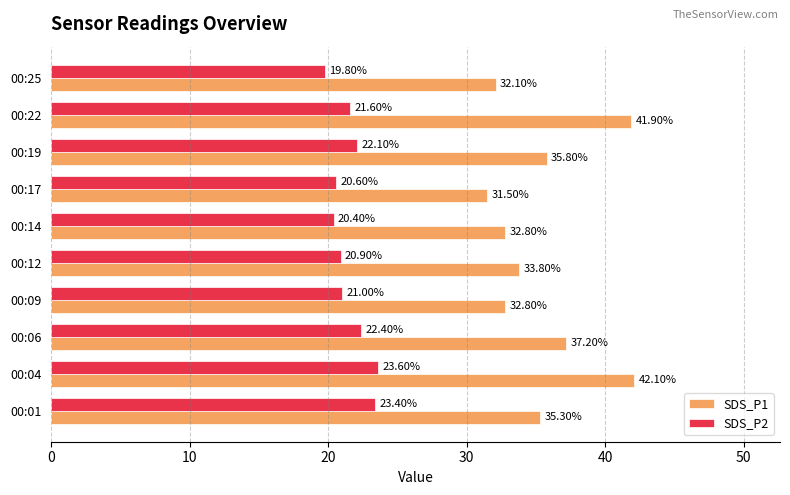

What is the greatest value displayed?

42.1